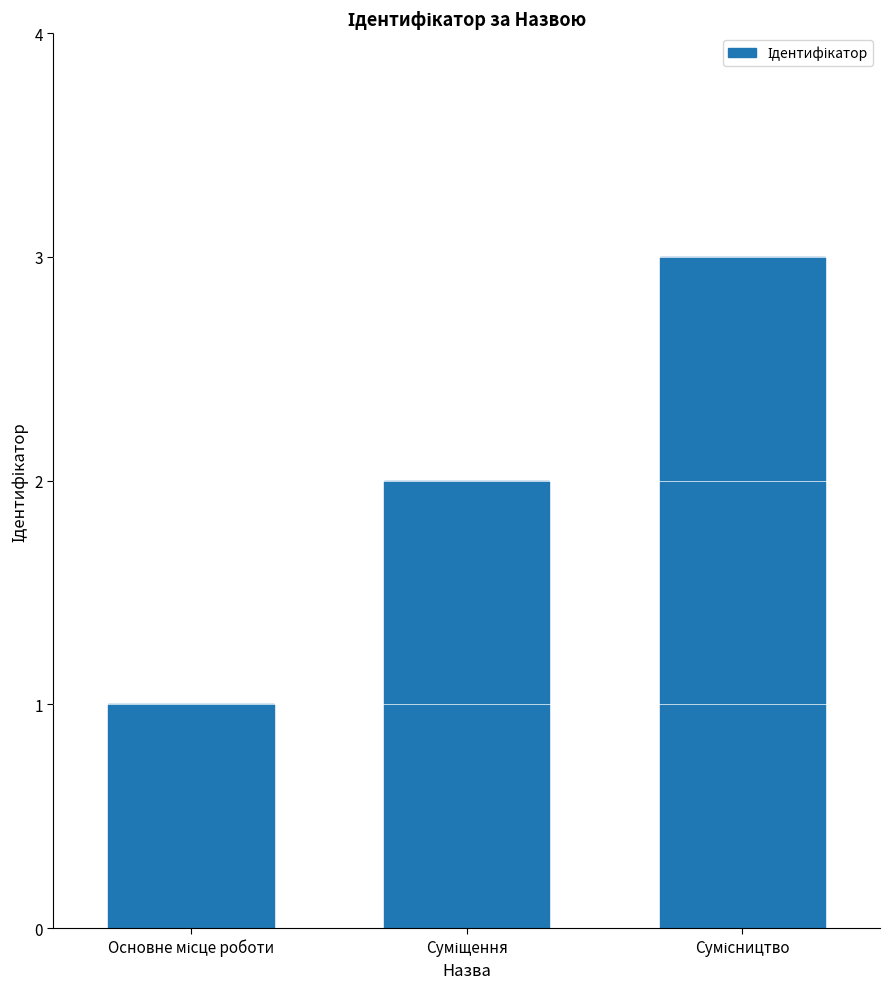

How many distinct data groups are displayed?

1